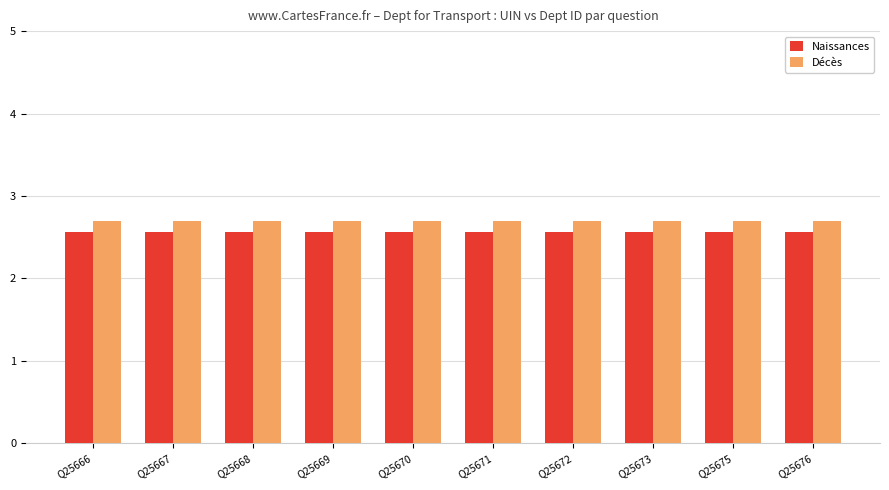

Reading right to left, what are all the values shown in this chart?

Naissances: 2.6	2.6	2.6	2.6	2.6	2.6	2.6	2.6	2.6	2.6
Décès: 2.7	2.7	2.7	2.7	2.7	2.7	2.7	2.7	2.7	2.7